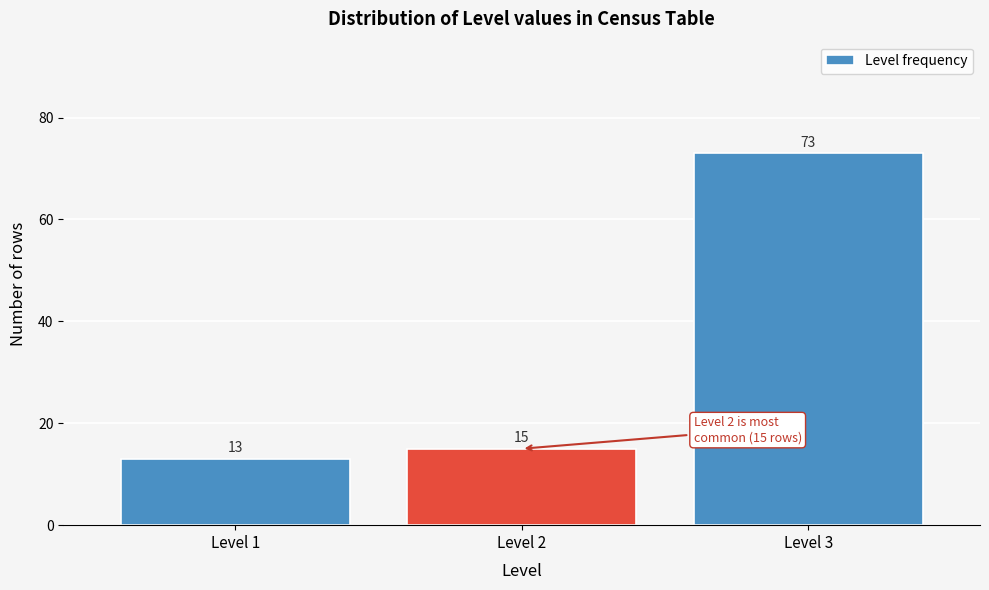

Reading right to left, transcribe all the data shown in this chart.

73	15	13